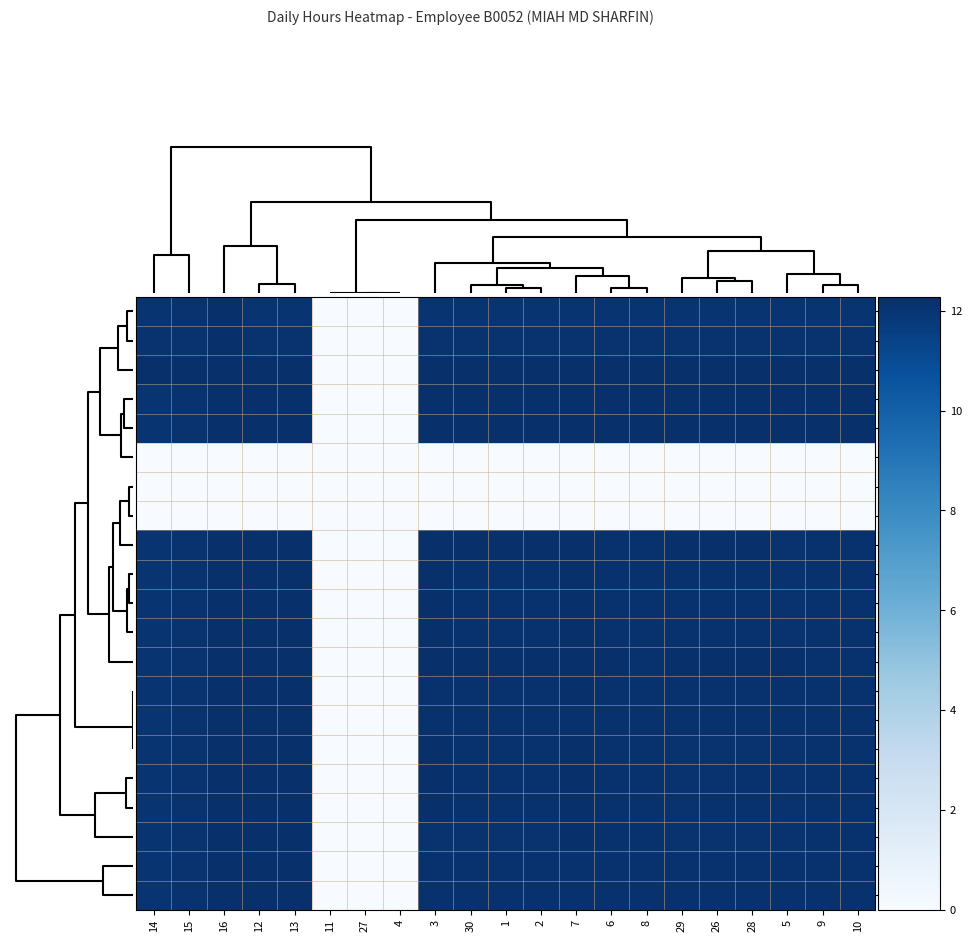

Which category has the highest value across all series?

16